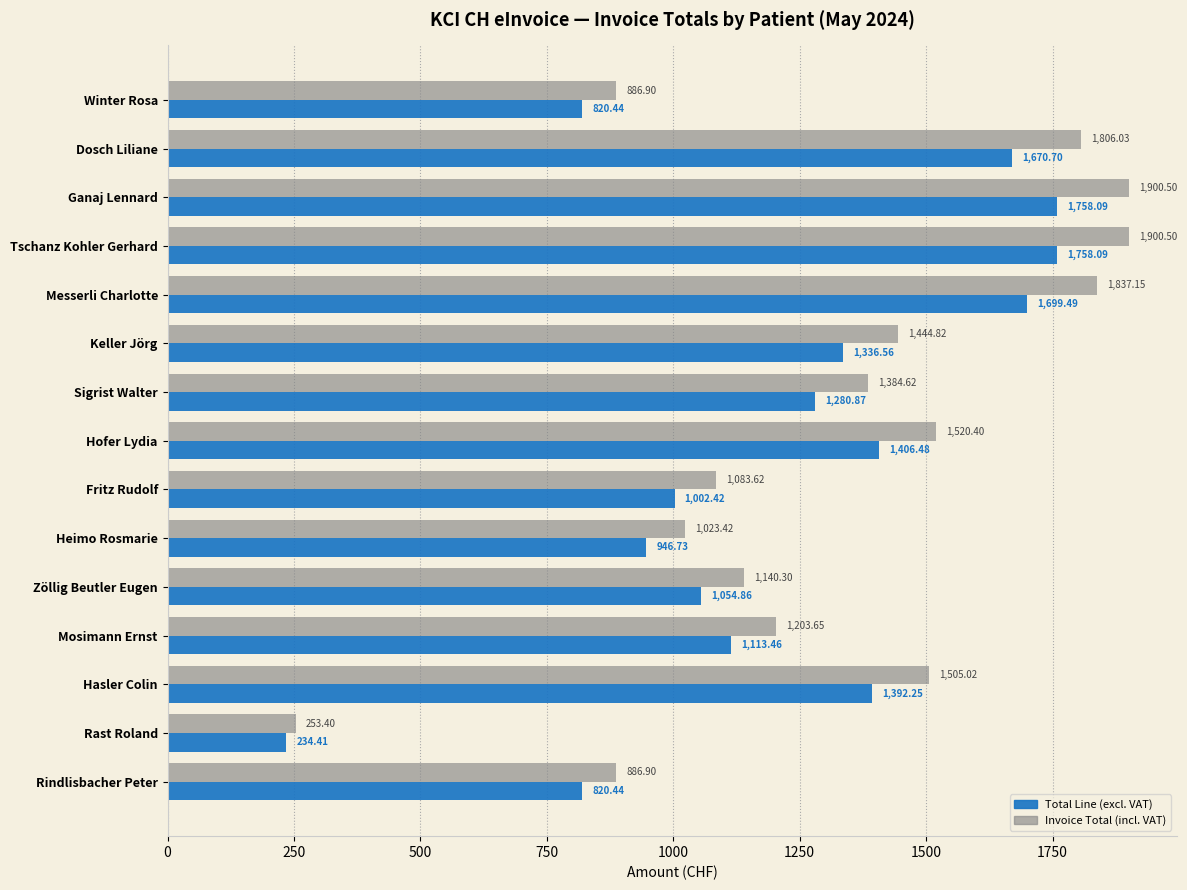

Which label corresponds to the smallest value in the chart?

Rast Roland